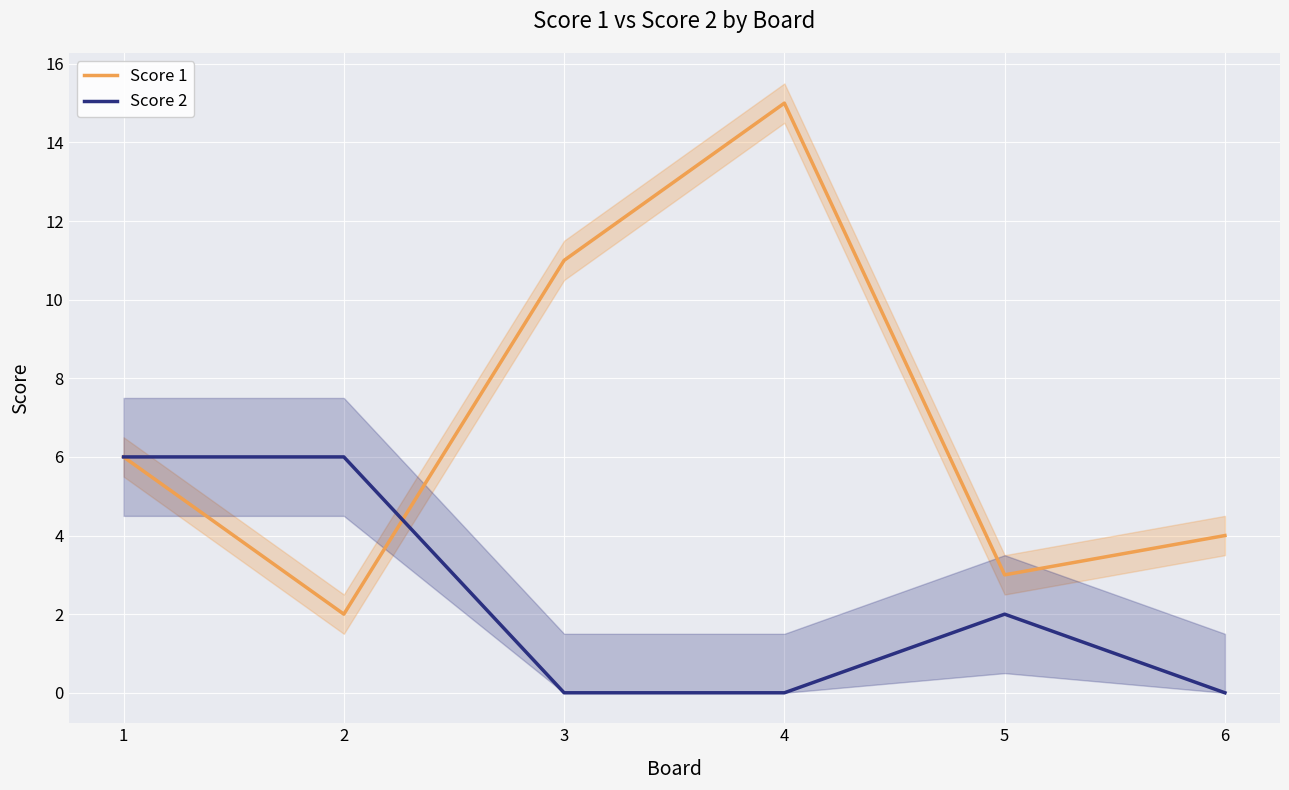

Which series has the largest range (max minus min)?

Score 1